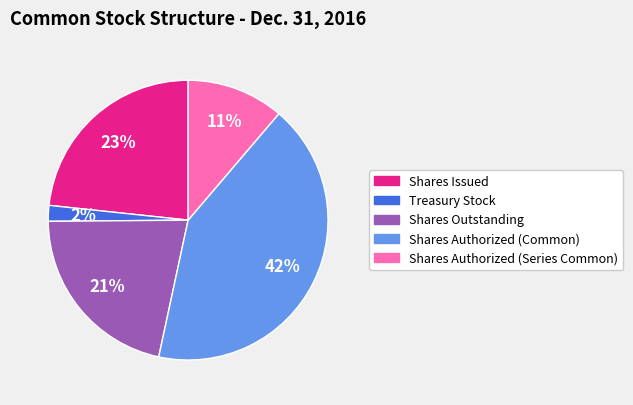

What percentage is the Shares Authorized (Common) slice, to the nearest percent?

42%